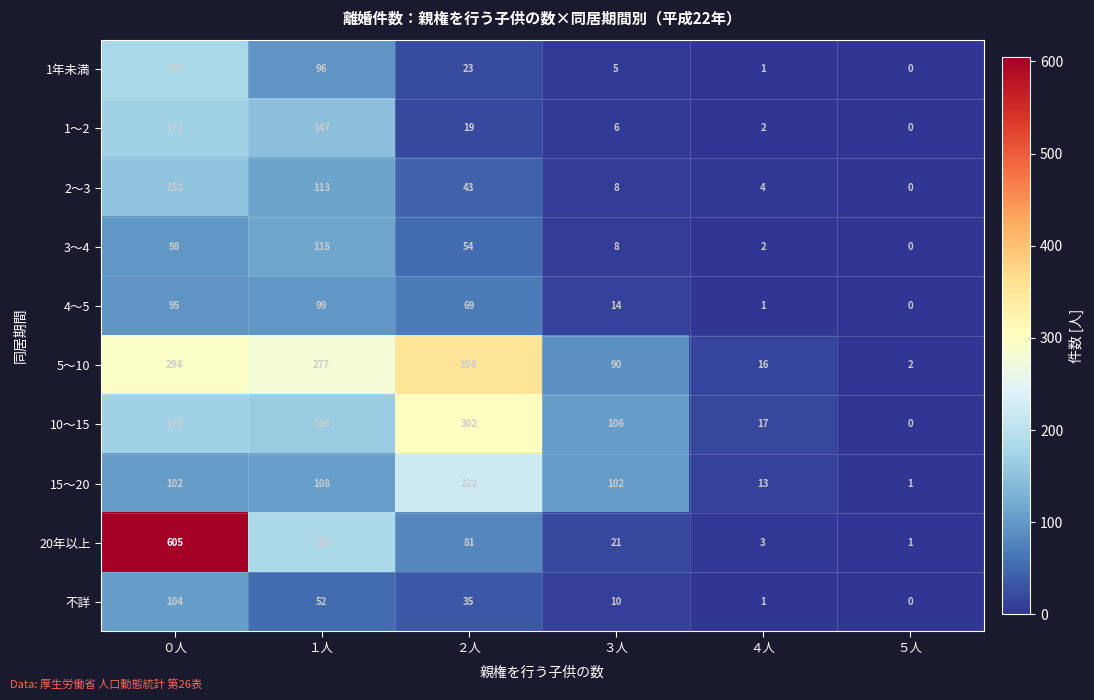

Which series has the largest total across all categories?

5～10